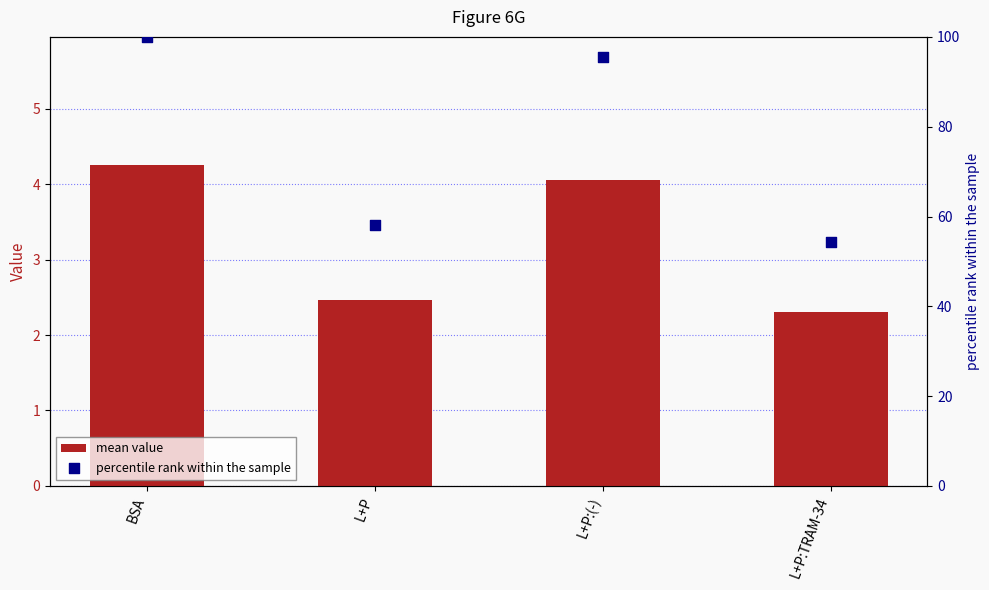

At which category is the sum across all series the highest?

BSA